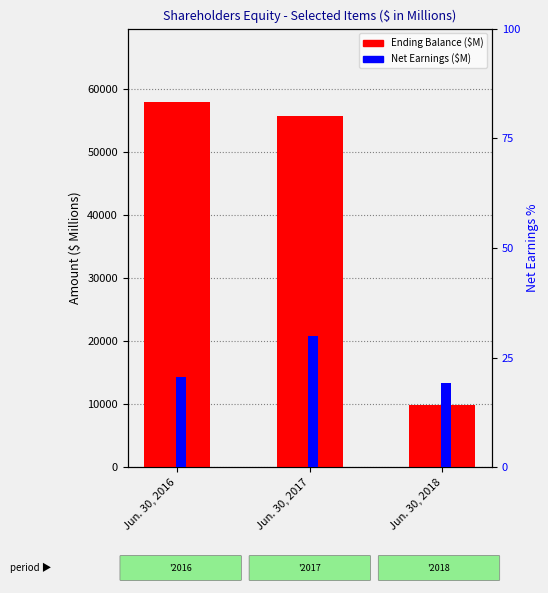

Which series has the largest total across all categories?

Ending Balance